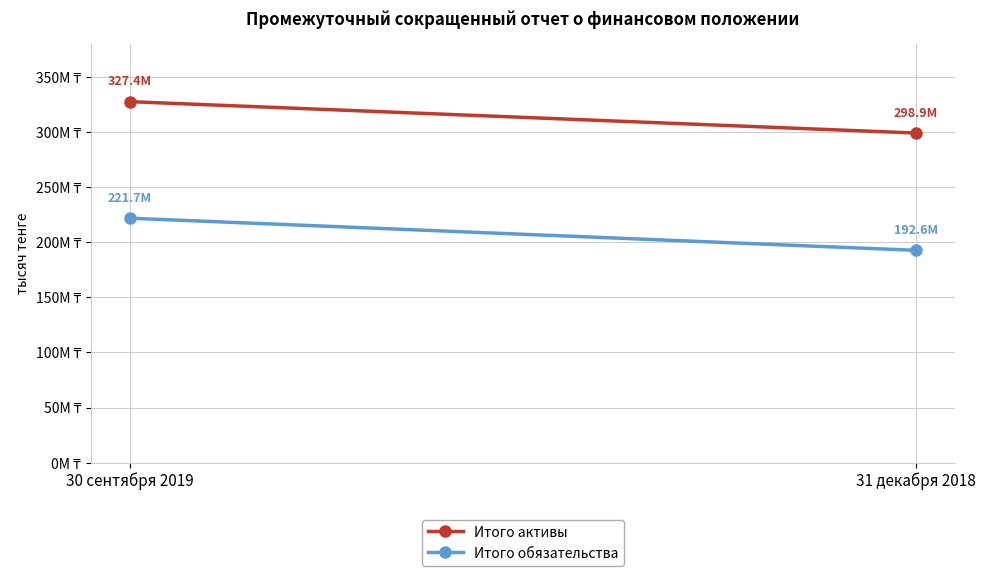

List the series in order of their overall mean, lowest first.

Итого обязательства, Итого активы